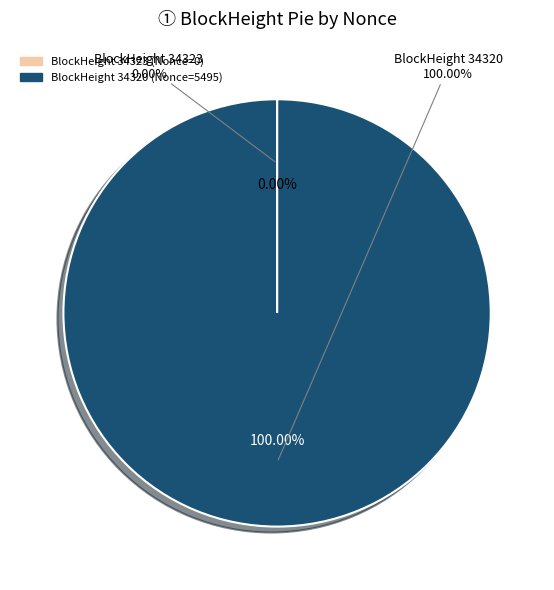

To the nearest percent, what is the difference between the 34320 and 34323 slice percentages?

100%